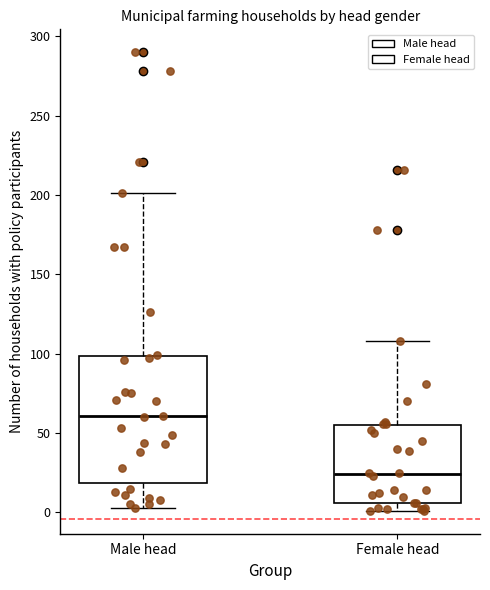

Comparing the boxes themselves (not the whiskers), which one is the tallest?

Male head